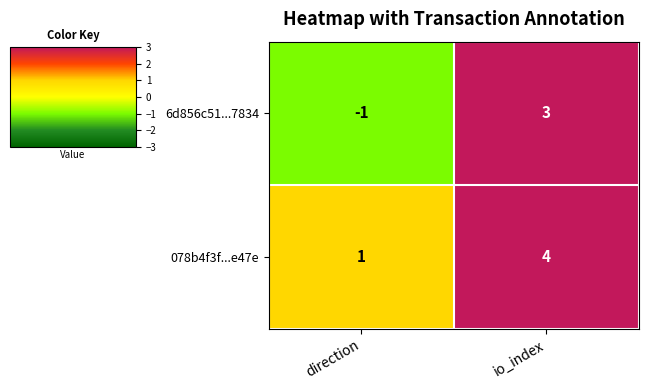

Reading left to right, what are all the values shown in this chart?

6d856c51...7834: direction=-1	io_index=3
078b4f3f...e47e: direction=1	io_index=4